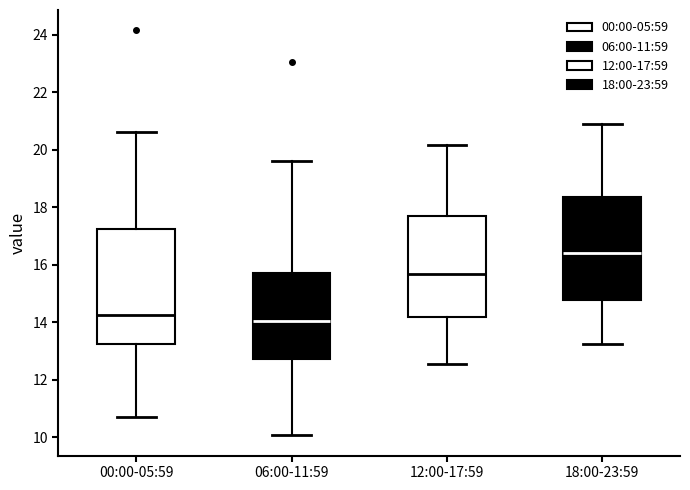

Where does the upper whisker of the box for 00:00-05:59 end on the y-axis? The values are not printed on the chart, so give them approximately, as read against the axis.

20.6